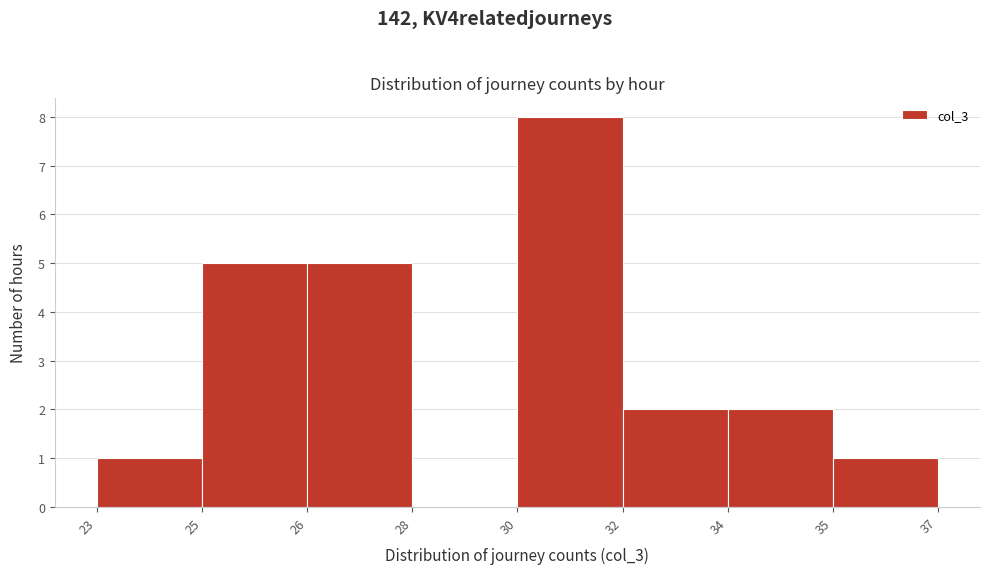

Reading left to right, transcribe all the data shown in this chart.

23=1	25=5	26=5	28=0	30=8	32=2	34=2	35=1